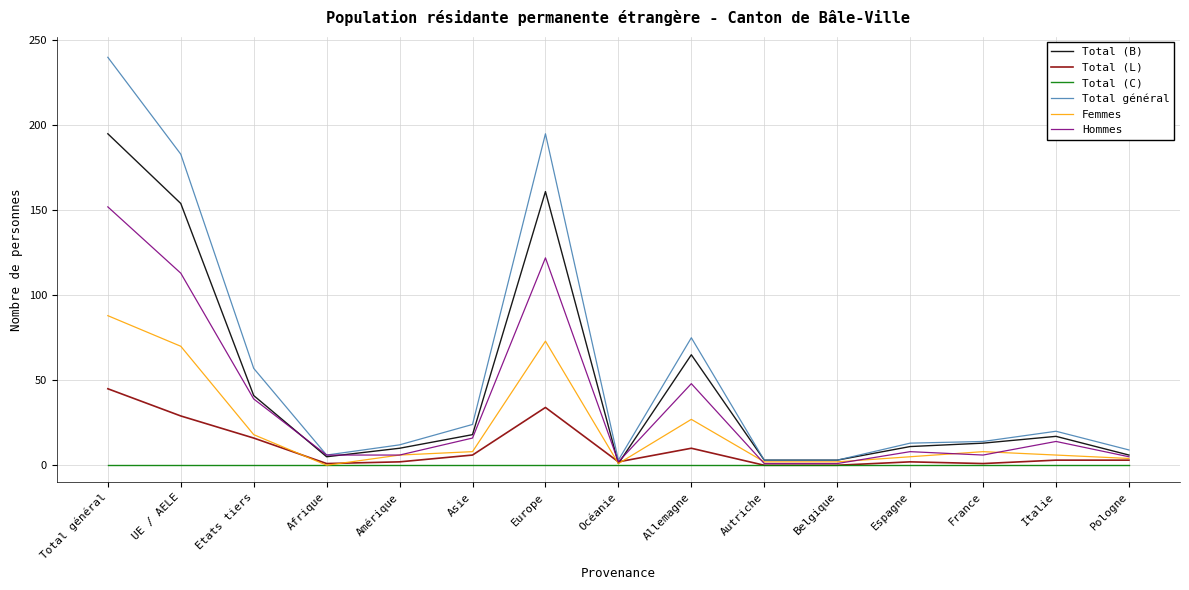

Does the chart display data point markers on the line(s)?

No